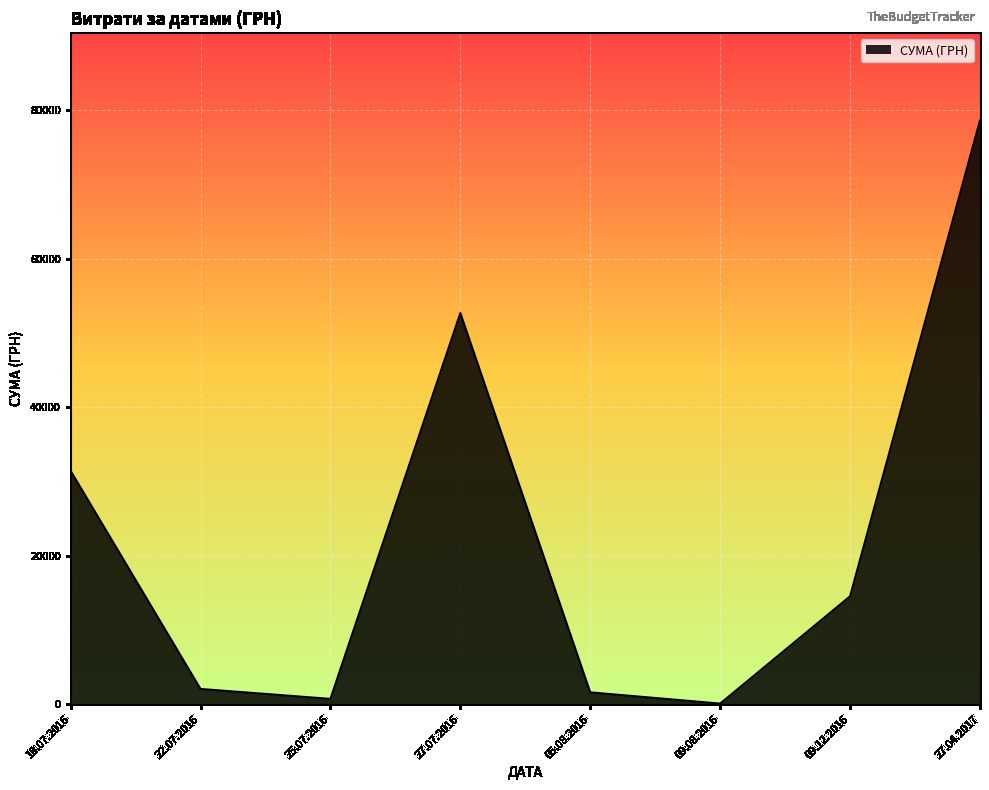

What value does the data have at 27.07.2016?

52658.0